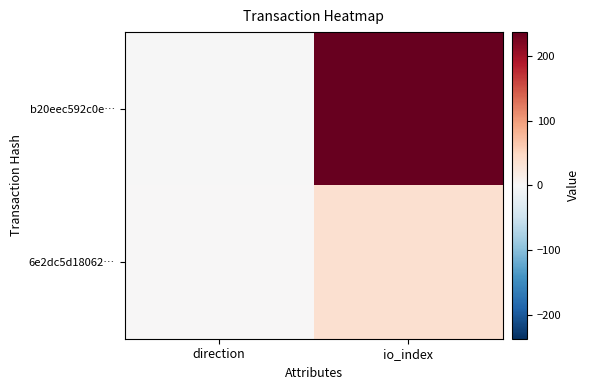

At which category does the chart reach its peak across all series?

io_index